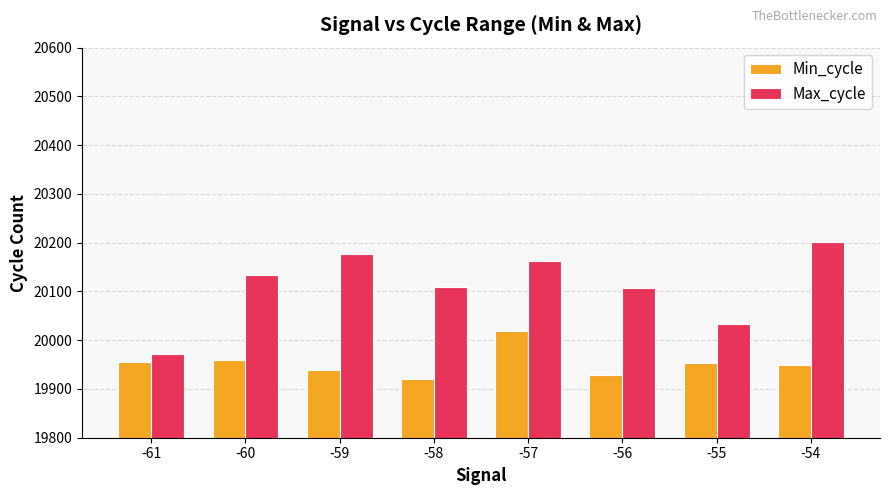

What is the difference between the maximum and second lowest values in the Max_cycle series?

169